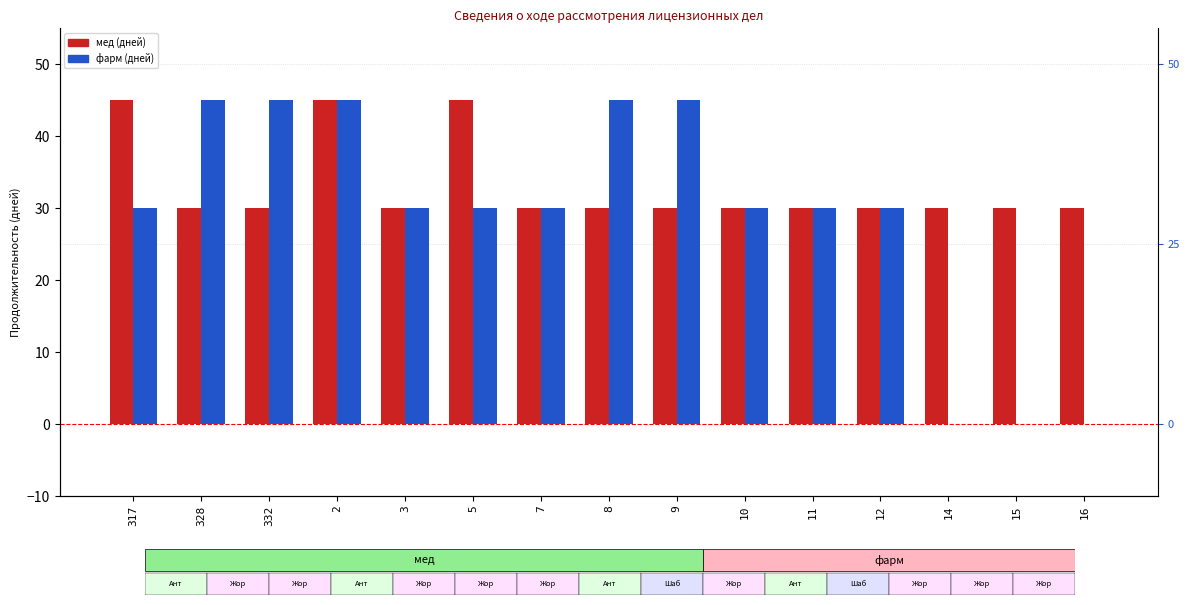

How many data points in мед are above 30?

3